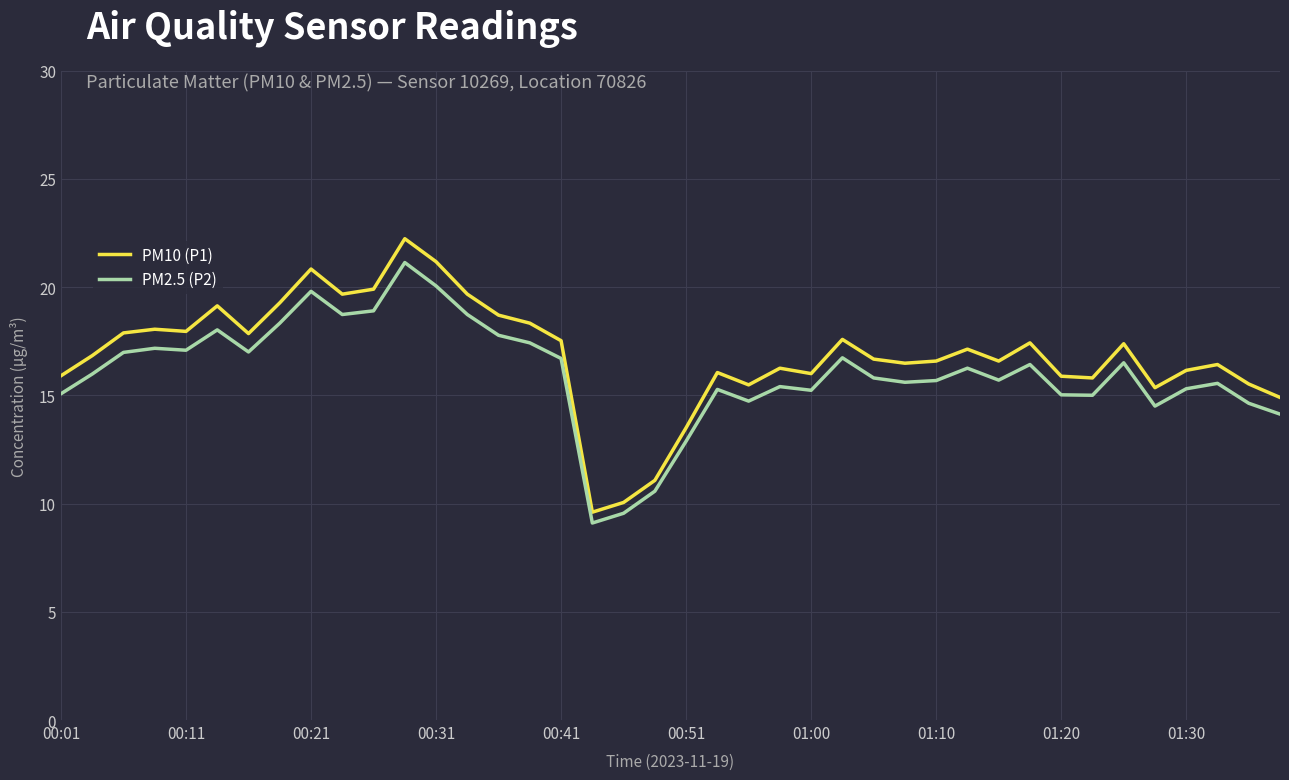

What is the sum of all PM10 (P1) values?

674.7